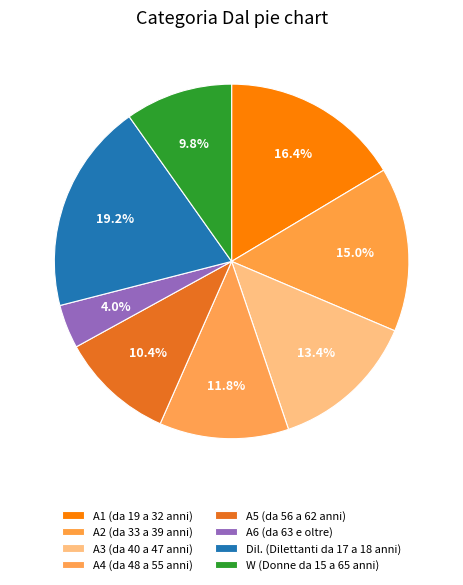

Is it true that A4 is 18% of the pie?

False